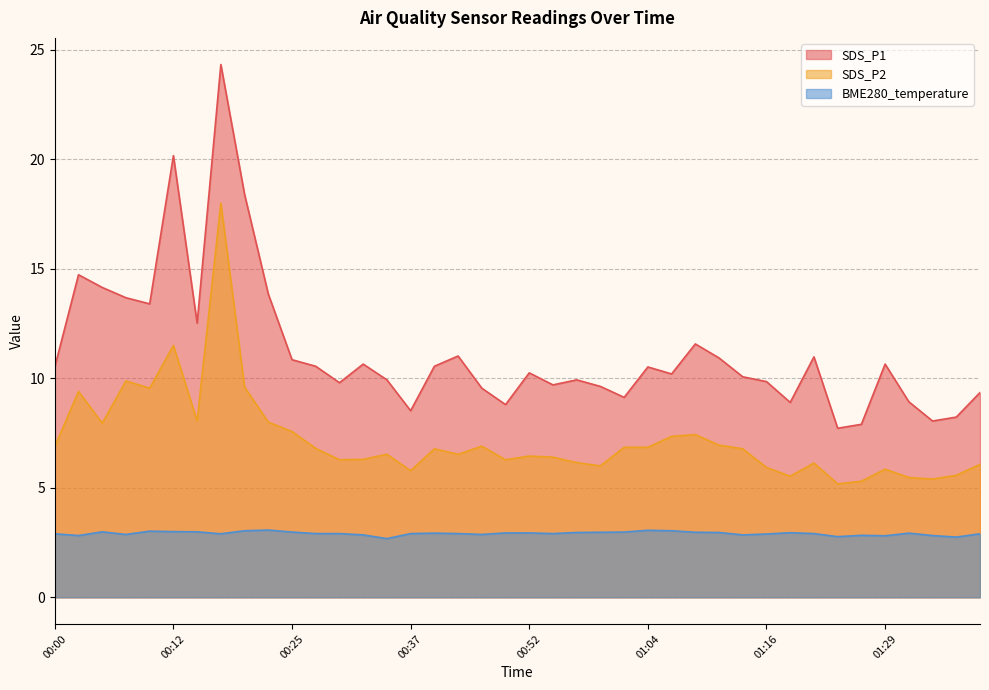

What is the label of the 20th point from the left?

00:50